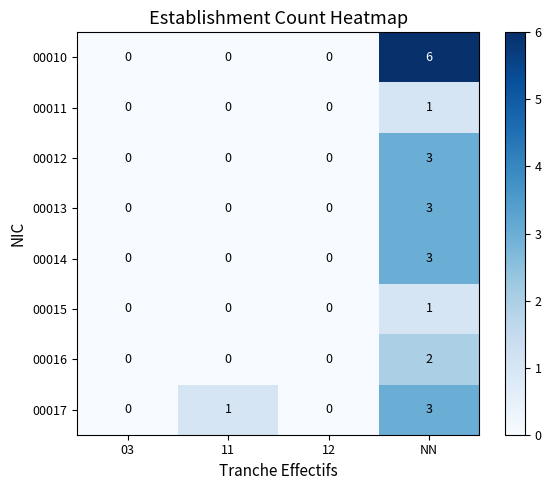

Is it true that 00016 equals 0 at 03?

True